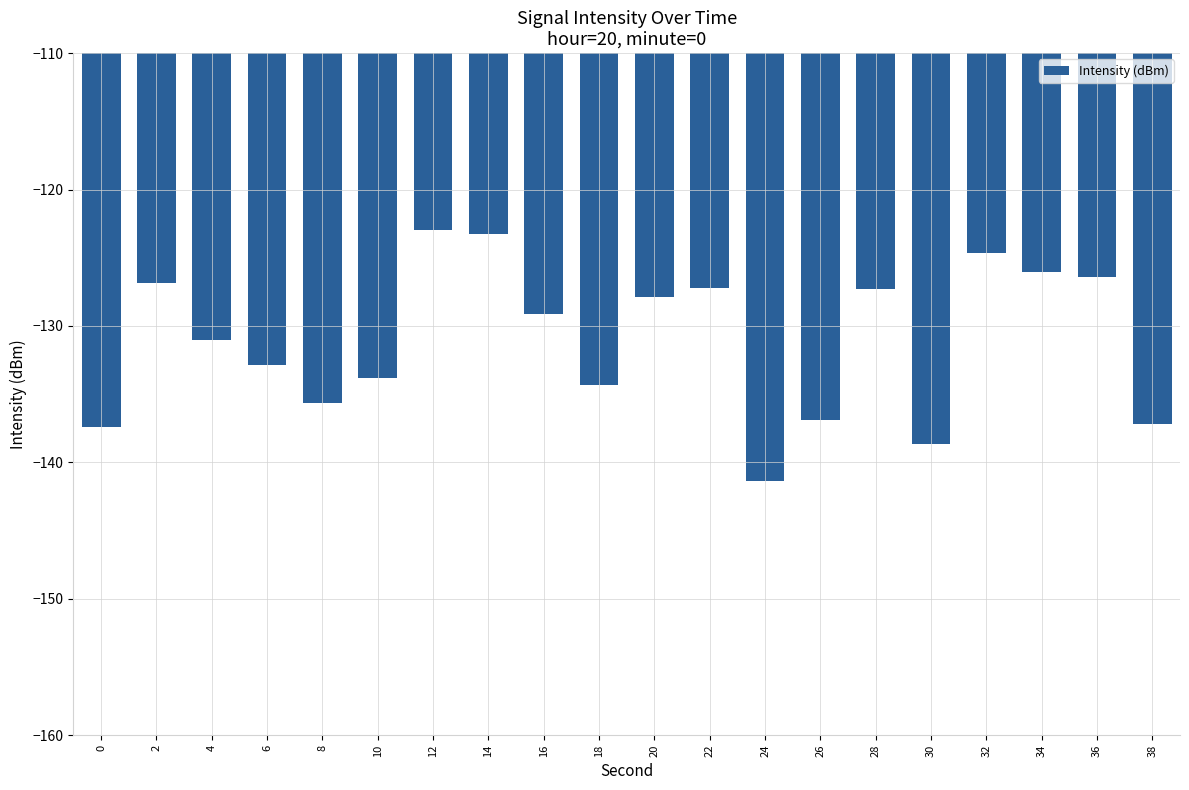

What is the change in value from 12 to 32?

-1.7